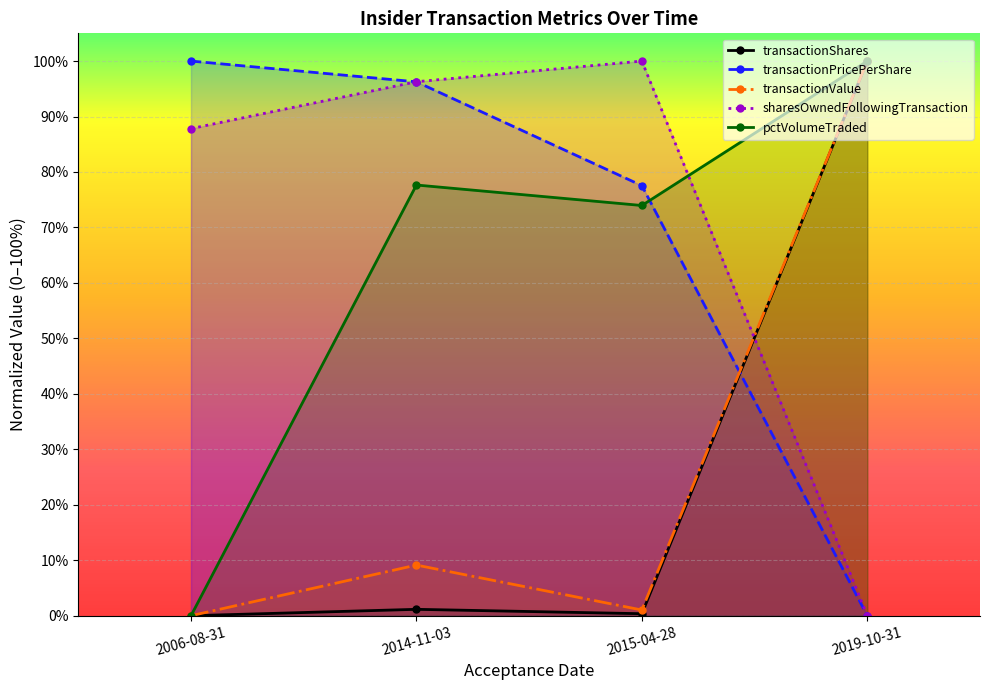

Which category has the lowest value in the pctVolumeTraded series?

2006-08-31